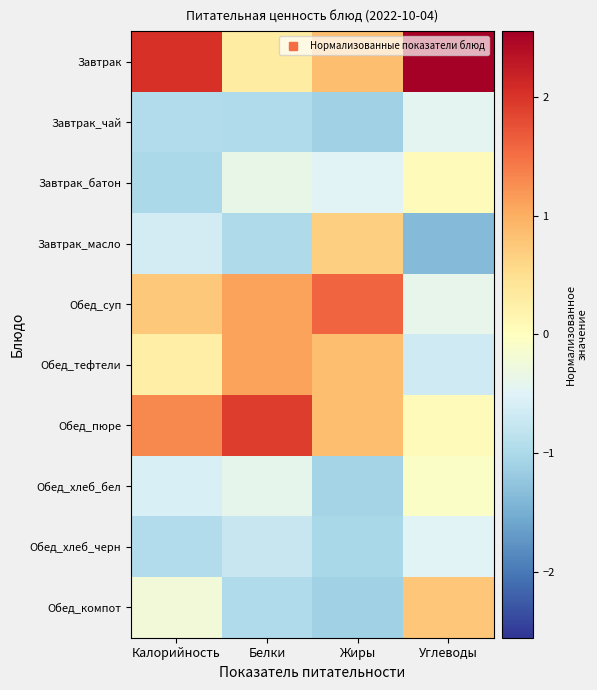

At which category does the chart reach its minimum across all series?

Углеводы